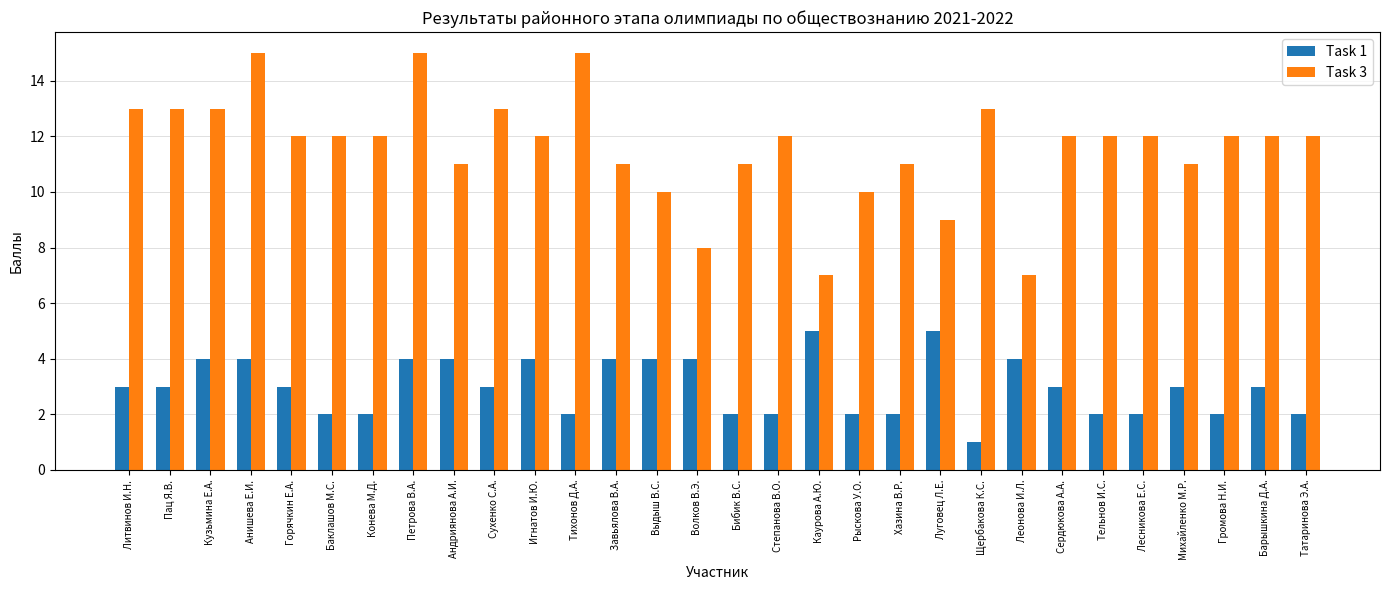

What is the total value across all series at Пац Я.В.?

16